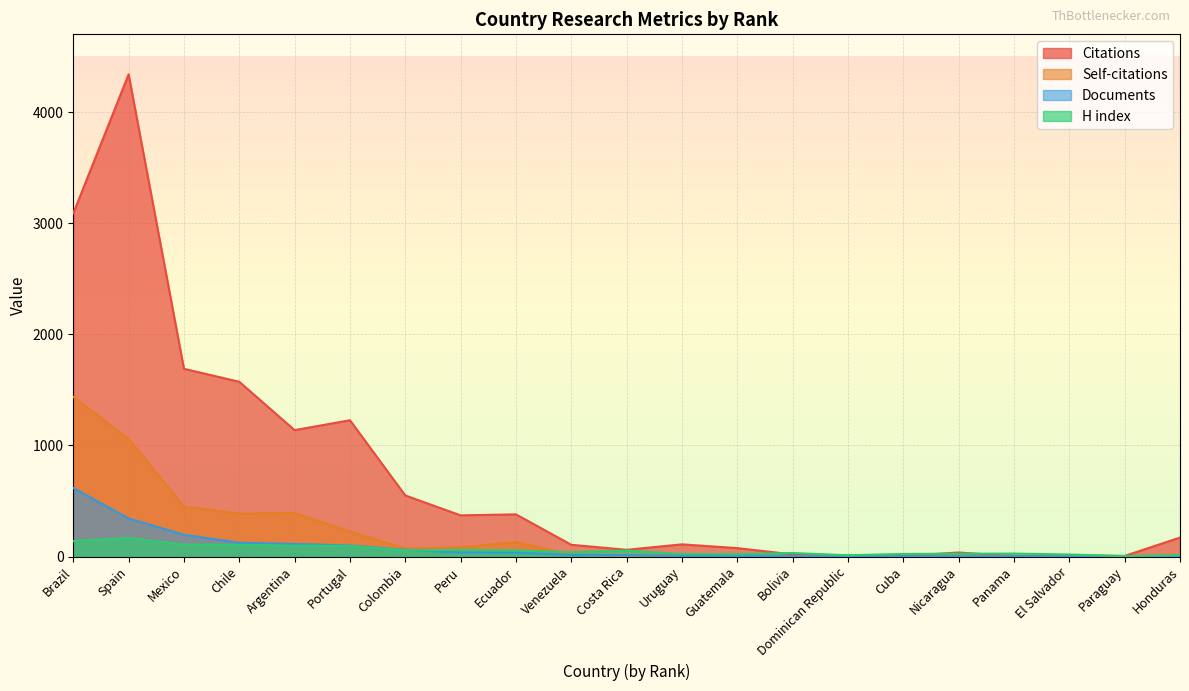

Reading left to right, list all the values displayed in this chart.

Citations: Brazil=3089	Spain=4340	Mexico=1690	Chile=1573	Argentina=1138	Portugal=1227	Colombia=550	Peru=371	Ecuador=380	Venezuela=106	Costa Rica=61	Uruguay=110	Guatemala=76	Bolivia=20	Dominican Republic=11	Cuba=5	Nicaragua=37	Panama=2	El Salvador=12	Paraguay=6	Honduras=171
Self-citations: Brazil=1437	Spain=1059	Mexico=450	Chile=387	Argentina=392	Portugal=226	Colombia=72	Peru=84	Ecuador=130	Venezuela=17	Costa Rica=10	Uruguay=17	Guatemala=12	Bolivia=0	Dominican Republic=2	Cuba=0	Nicaragua=0	Panama=0	El Salvador=3	Paraguay=0	Honduras=1
Documents: Brazil=617	Spain=343	Mexico=196	Chile=124	Argentina=114	Portugal=100	Colombia=60	Peru=37	Ecuador=36	Venezuela=14	Costa Rica=13	Uruguay=7	Guatemala=6	Bolivia=3	Dominican Republic=2	Cuba=2	Nicaragua=2	Panama=2	El Salvador=2	Paraguay=1	Honduras=1
H index: Brazil=139	Spain=167	Mexico=108	Chile=106	Argentina=98	Portugal=96	Colombia=56	Peru=60	Ecuador=56	Venezuela=40	Costa Rica=54	Uruguay=23	Guatemala=21	Bolivia=32	Dominican Republic=12	Cuba=24	Nicaragua=26	Panama=27	El Salvador=19	Paraguay=4	Honduras=14